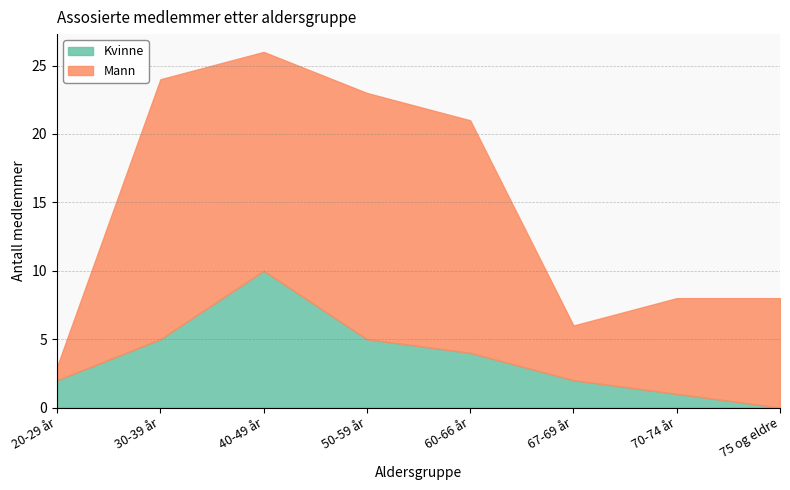

What is the sum of all Mann values?

90